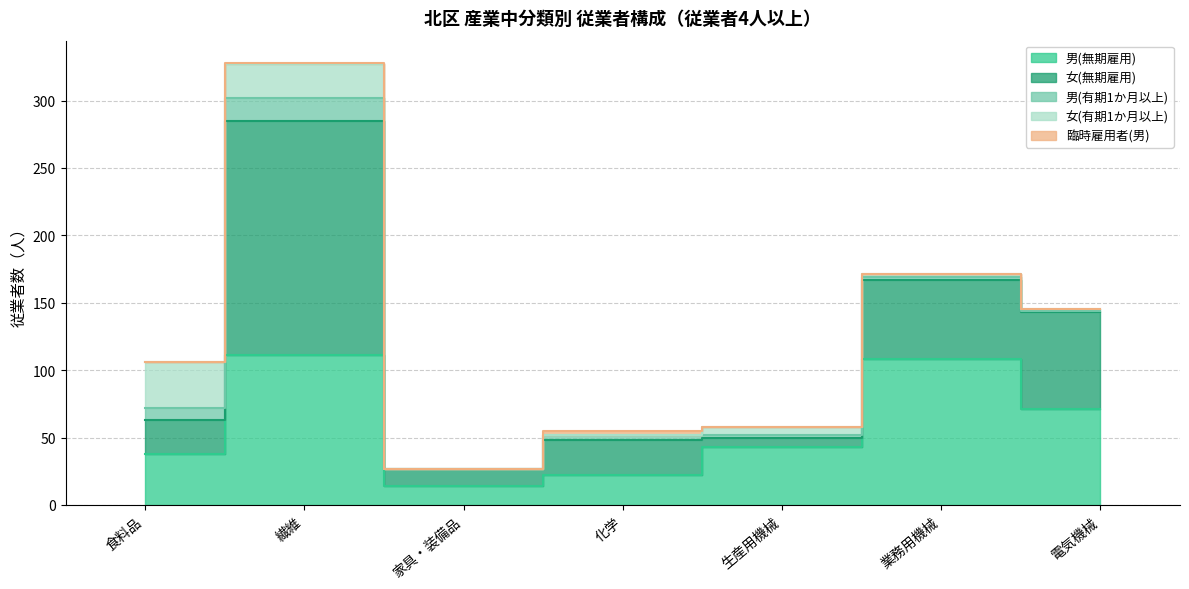

Is it true that 女(有期1か月以上) equals 7 at 繊維?

False